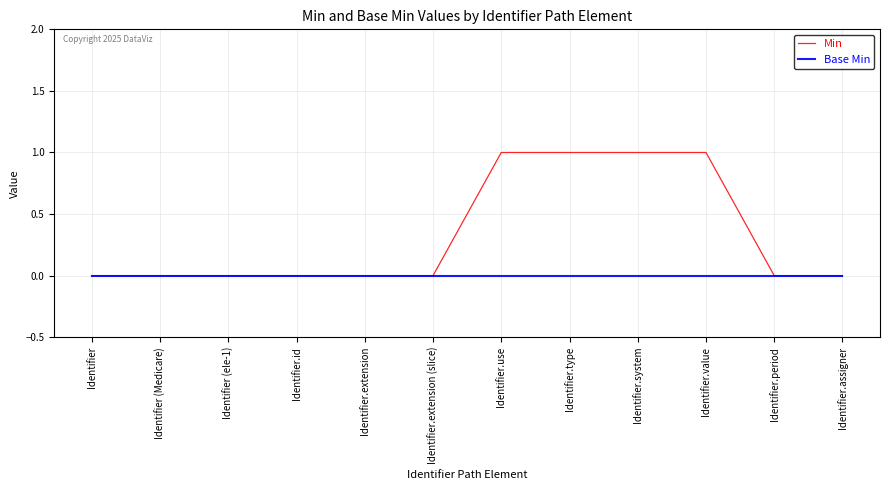

The Min series shows 0 at Identifier (Medicare). True or false?

True